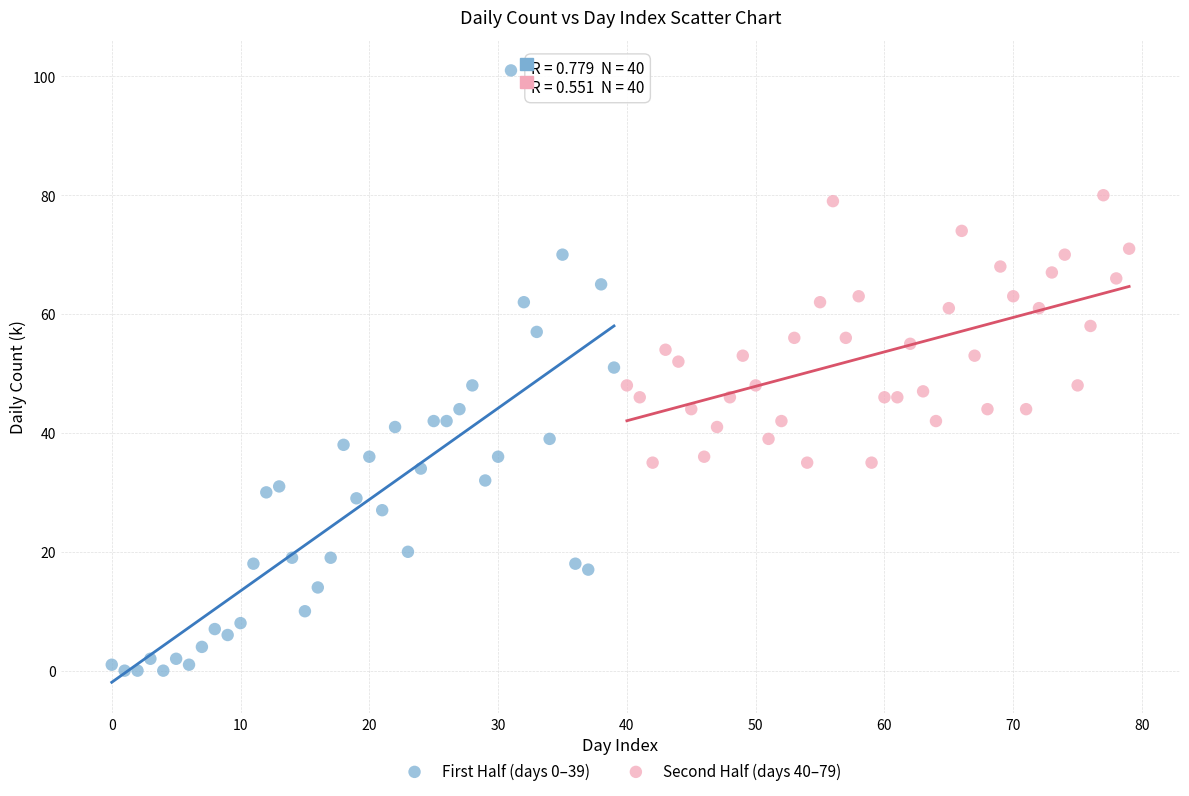

Which series contains the highest Y value?

First Half (days 0–39)